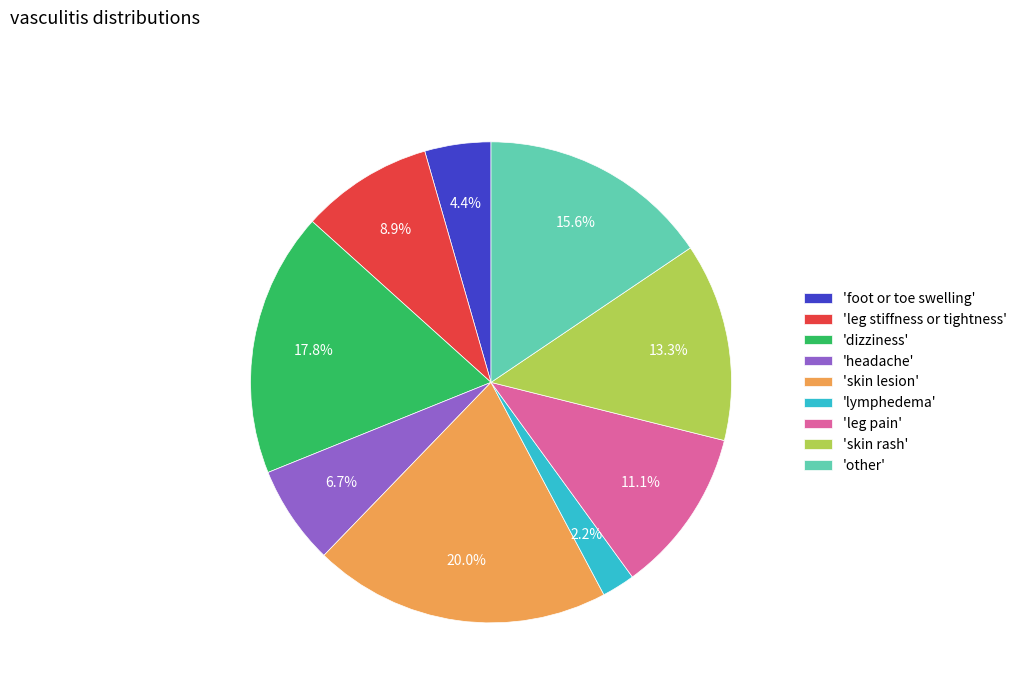

To the nearest percent, what is the average slice percentage?

11%